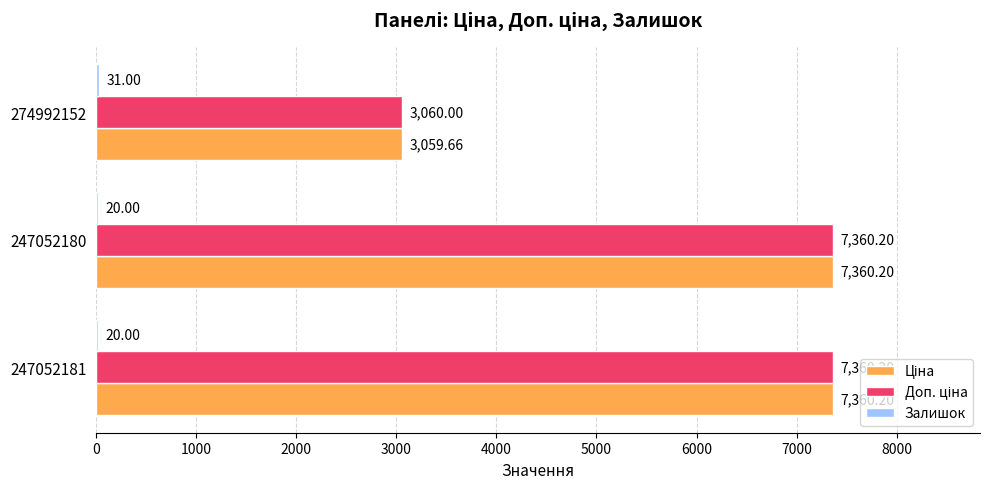

What is the total value across all series at 274992152?

6150.7